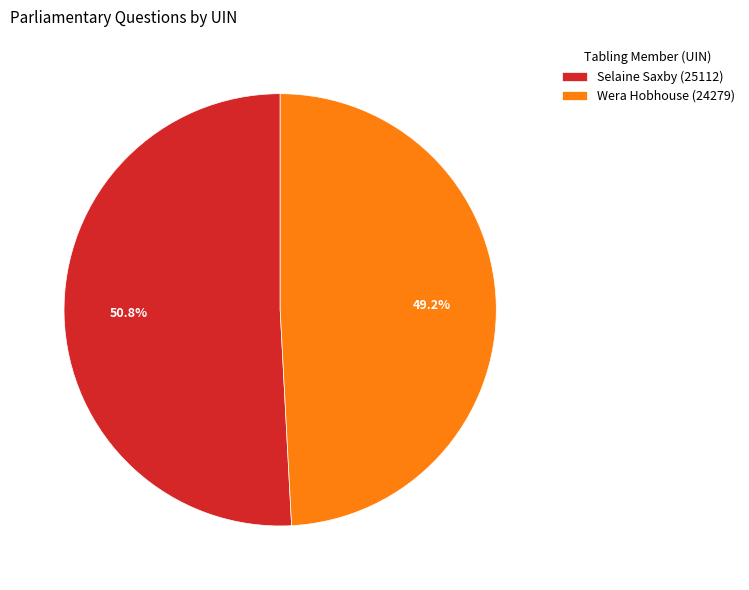

Is it true that Wera Hobhouse (24279) is 36% of the pie?

False